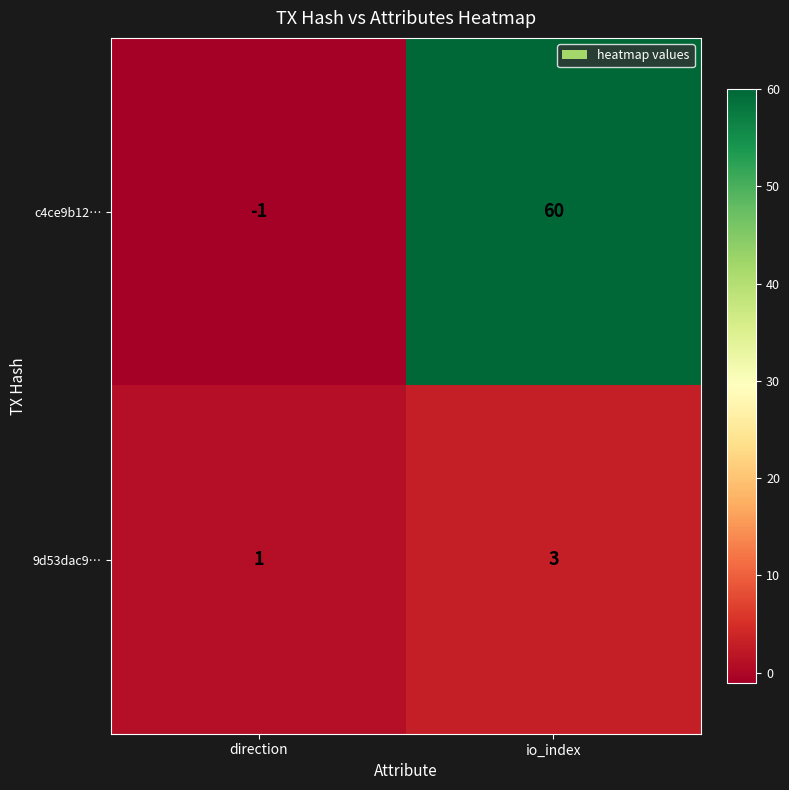

What is the difference between the maximum and minimum values in the c4ce9b12… series?

61